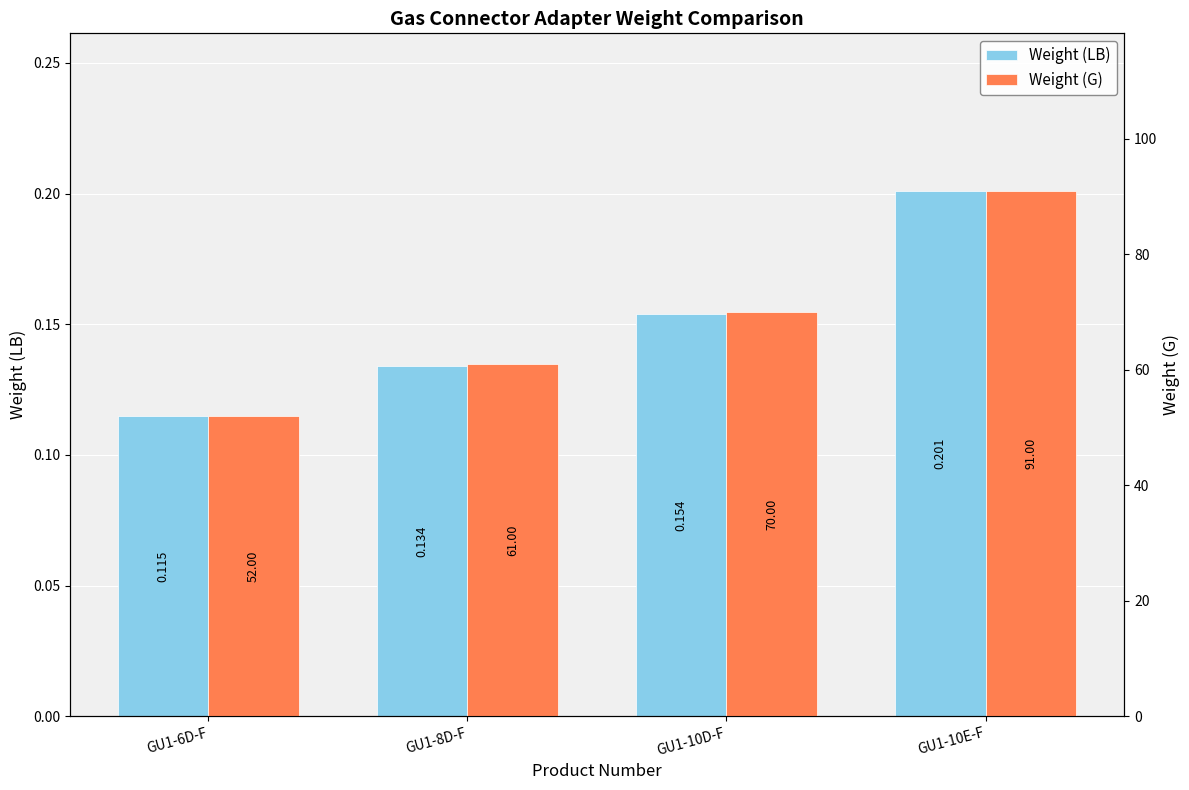

What is the lowest value of the Weight (G) series?

52.0